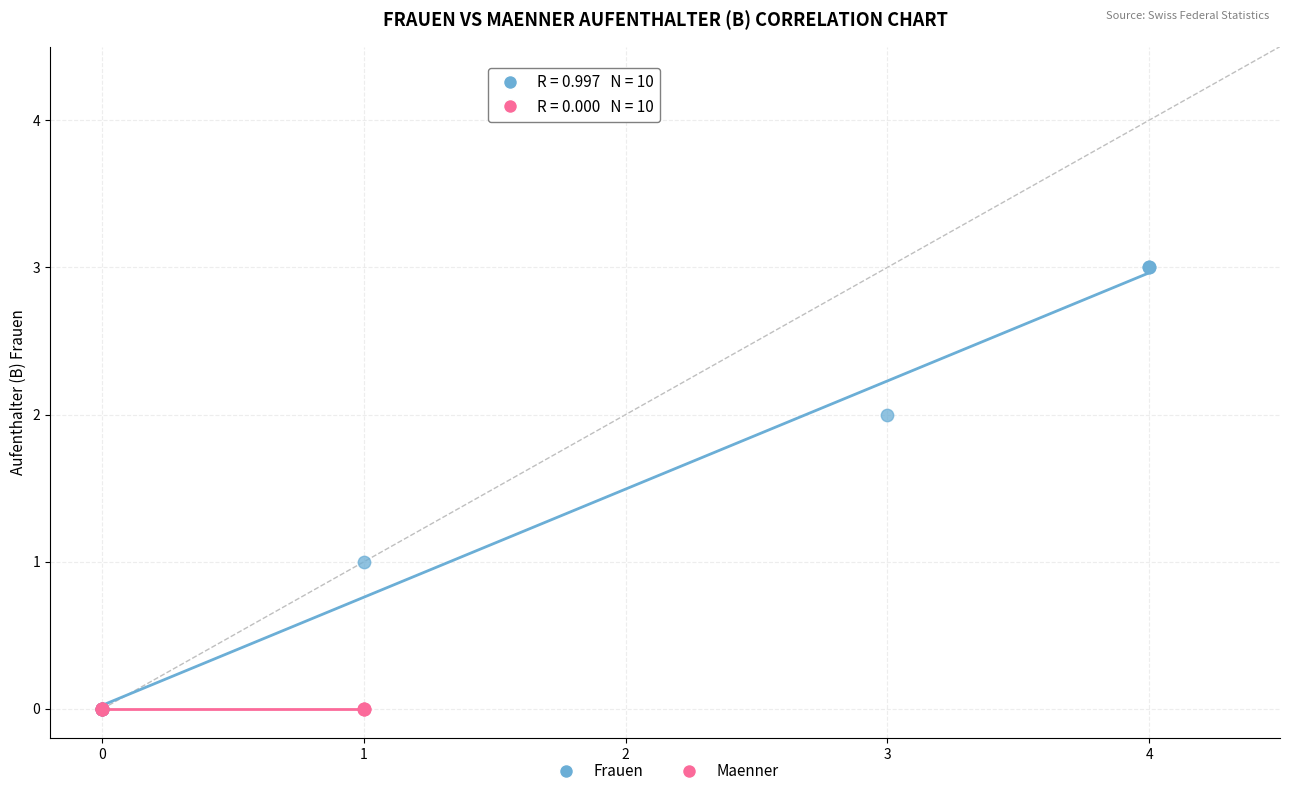

Which series contains the highest Y value?

Frauen